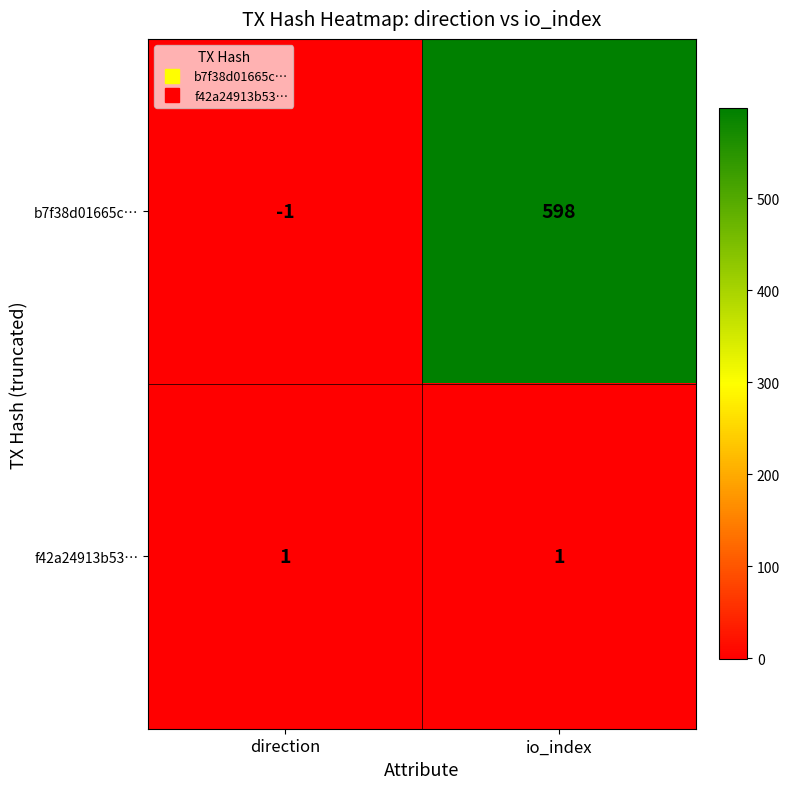

Is it true that f42a24913b53… equals 1 at direction?

True